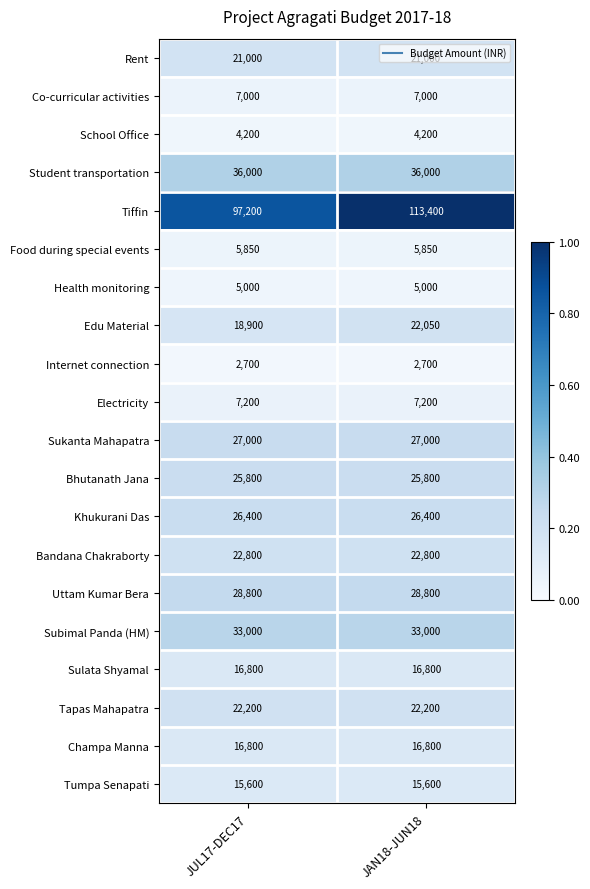

Between JUL17-DEC17 and JAN18-JUN18, which series saw the biggest shift?

Tiffin